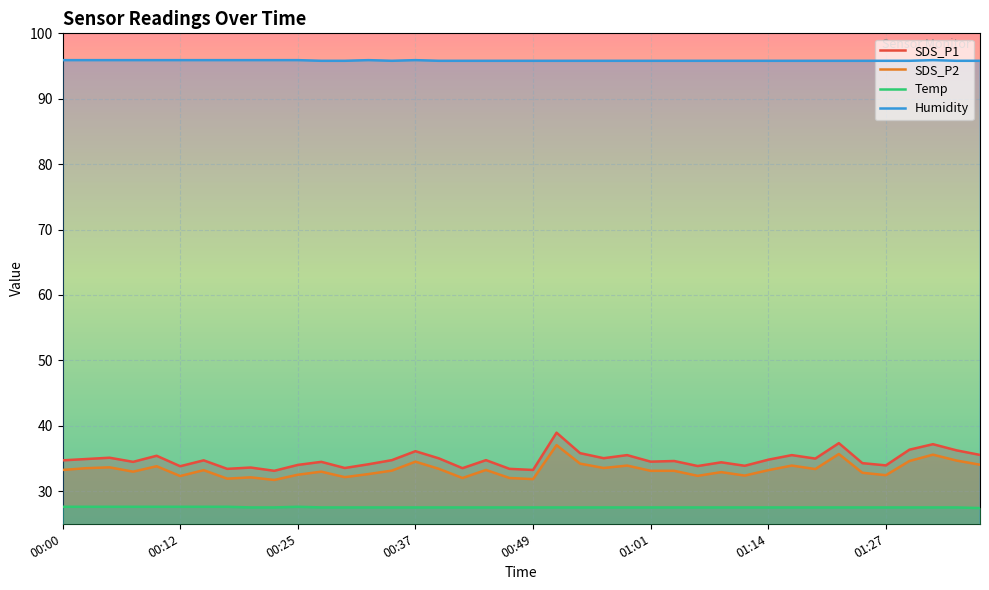

What is the minimum value for SDS_P2?

31.7